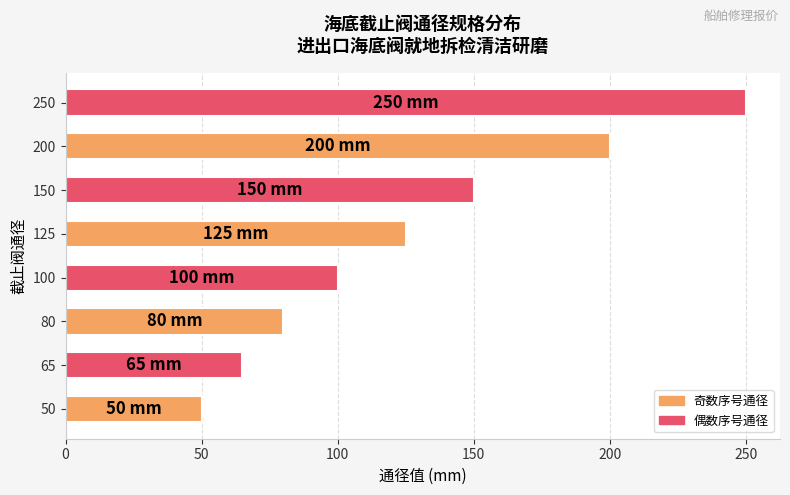

List the labels in order of value, smallest first.

50, 65, 80, 100, 125, 150, 200, 250